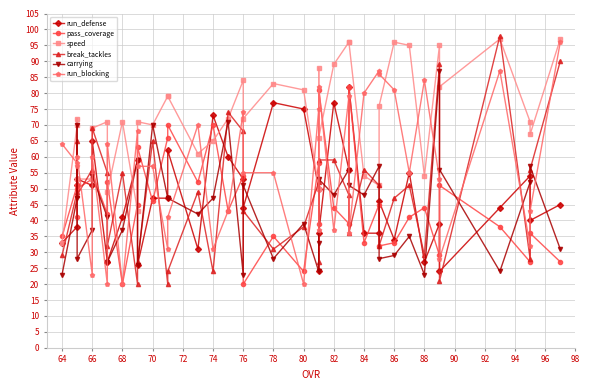

Rank the series by their maximum value, from highest to lowest.

break_tackles, speed, run_blocking, carrying, run_defense, pass_coverage